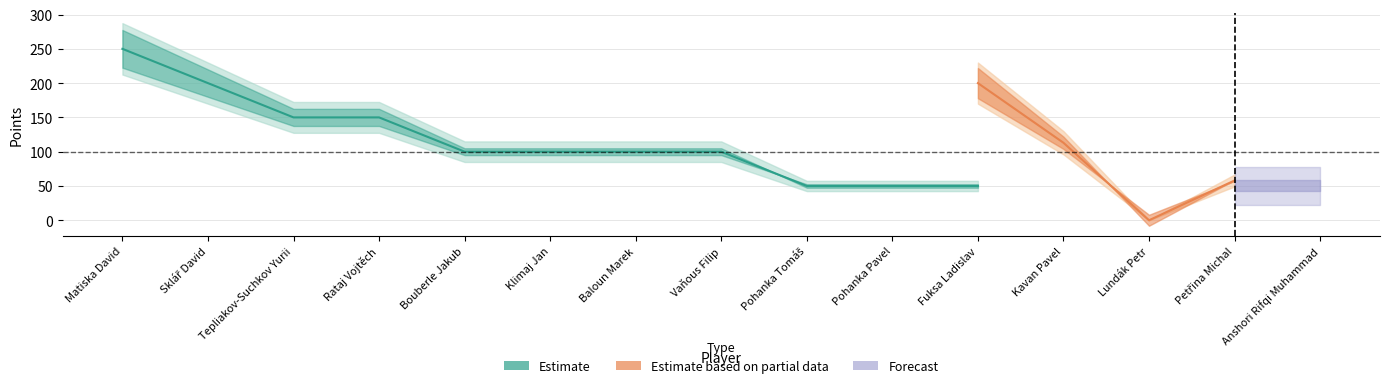

True or false: Čtyřhra Body has more than 2 points higher than both neighbors.

True